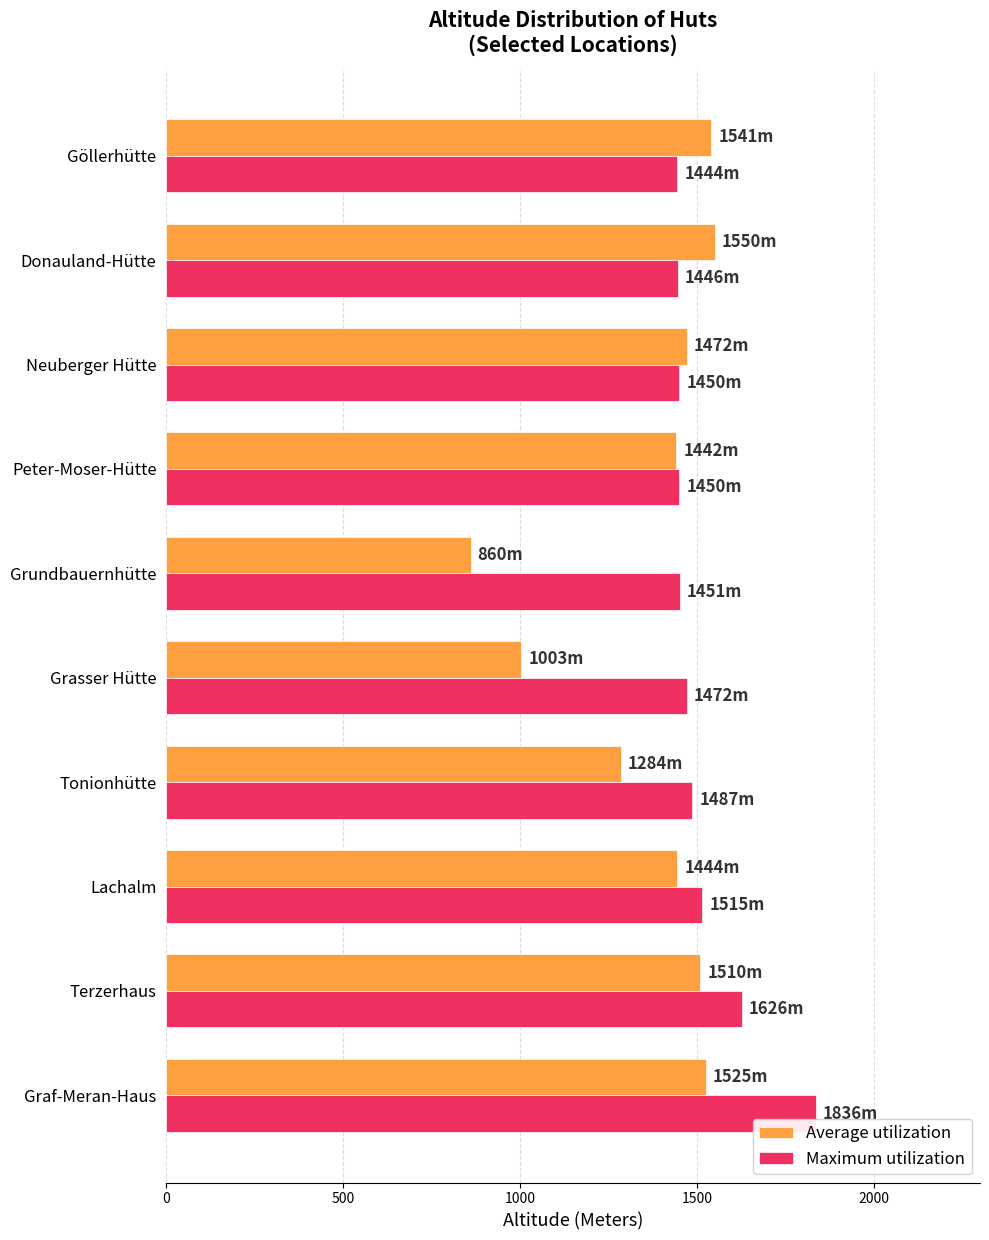

Which series has the largest range (max minus min)?

Average utilization